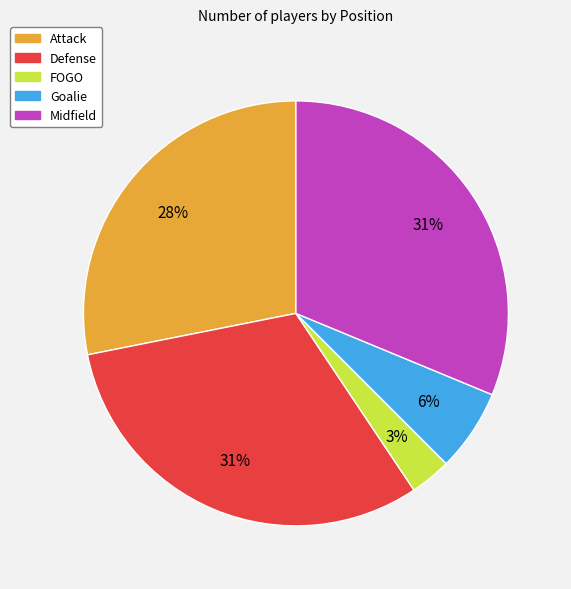

What is the smallest slice in the pie chart?

FOGO